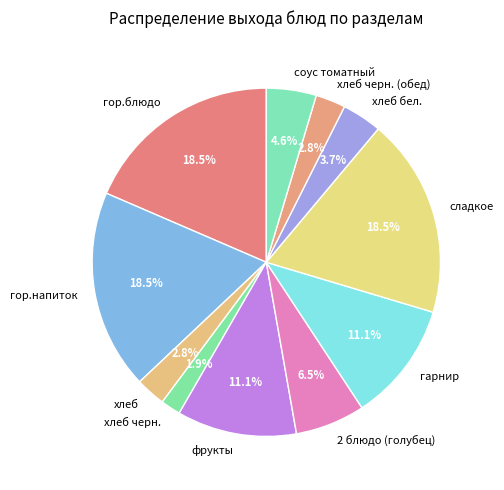

How many segments does this pie chart have?

11